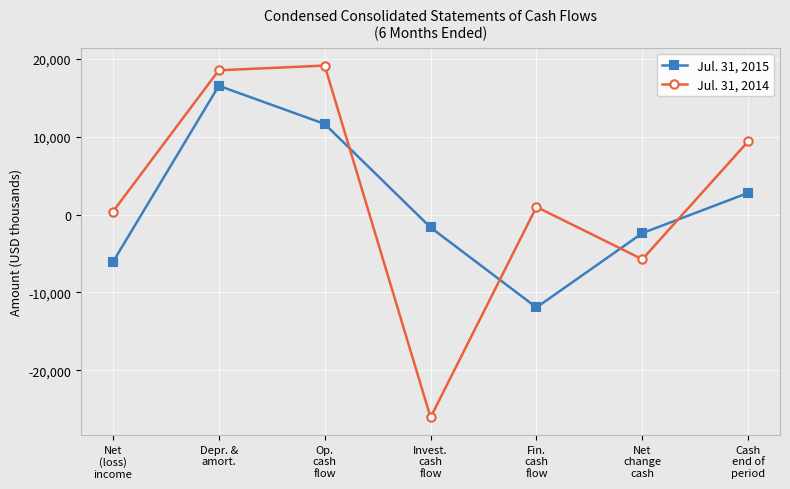

Rank the categories by Jul. 31, 2014 value from highest to lowest.

Op.
cash
flow, Depr. &
amort., Cash
end of
period, Fin.
cash
flow, Net
(loss)
income, Net
change
cash, Invest.
cash
flow